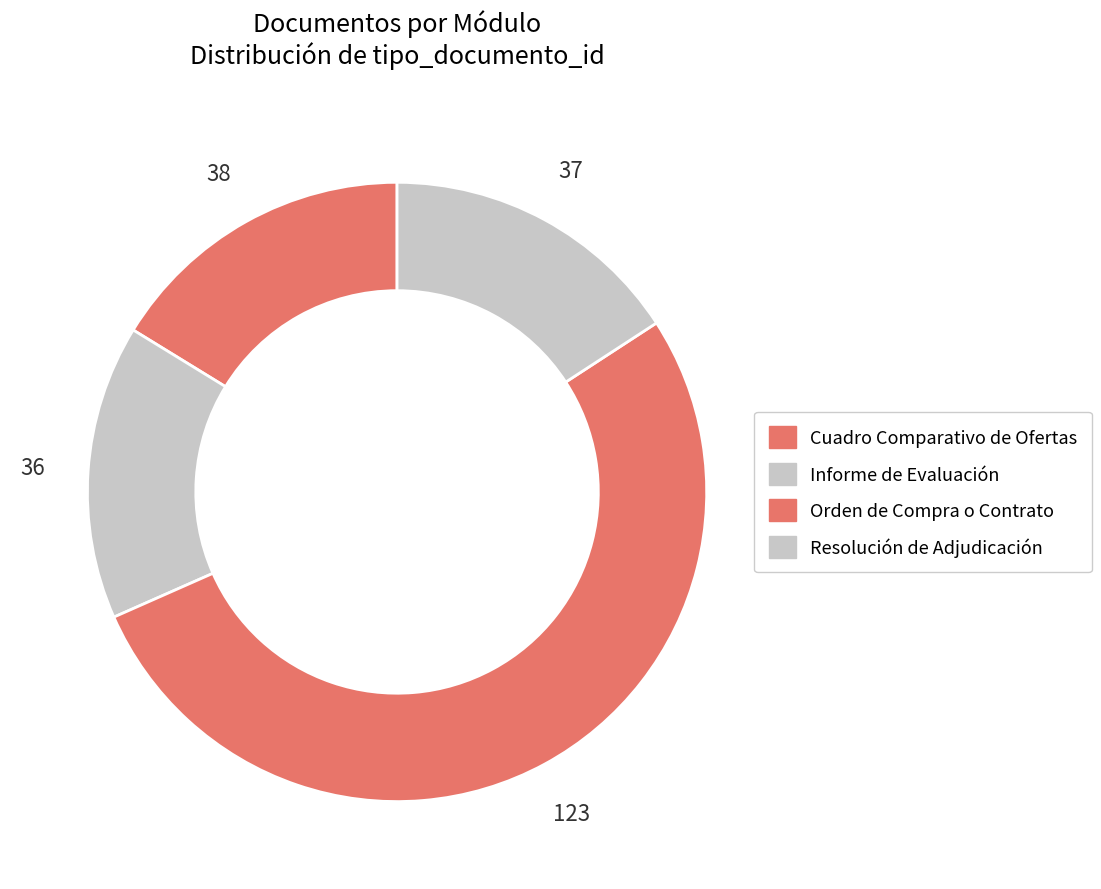

True or false: Informe de Evaluación accounts for 8% of the total.

False